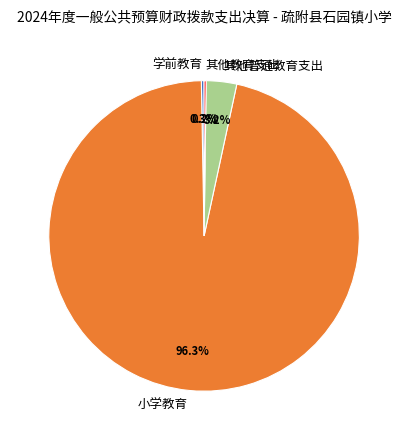

Which category has the biggest portion of the pie?

小学教育